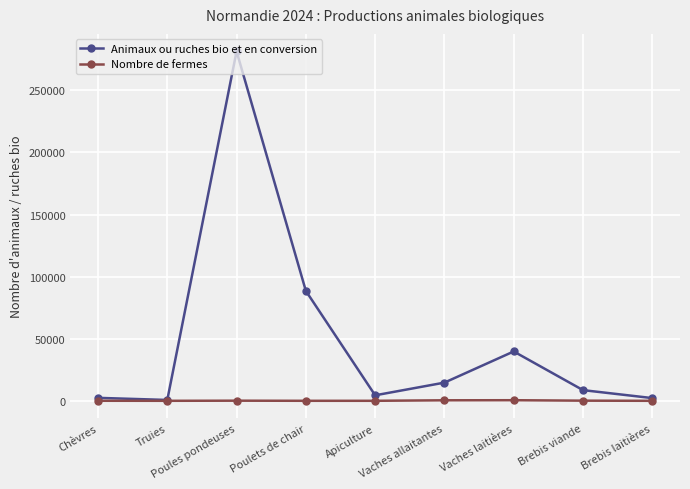

What is the label of the 1st point from the left?

Chèvres